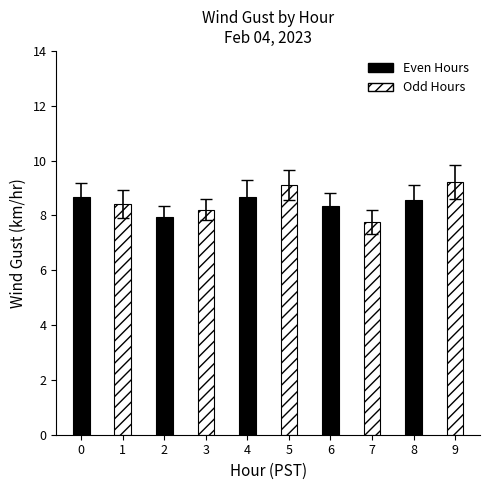

What is the change in value from 2 to 4?

+0.7